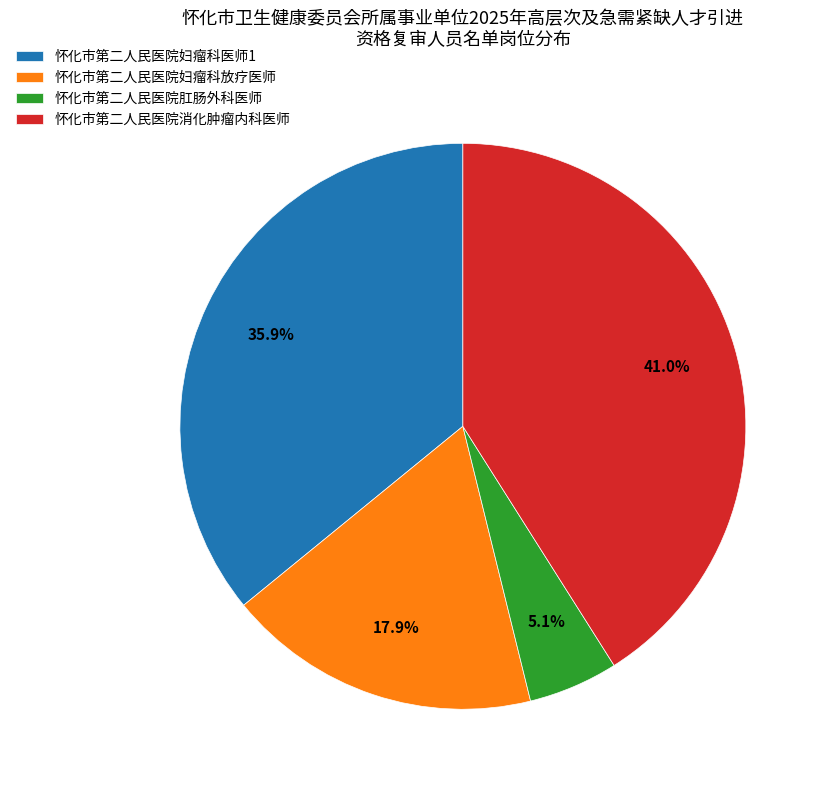

Which category has the smallest portion of the pie?

怀化市第二人民医院肛肠外科医师